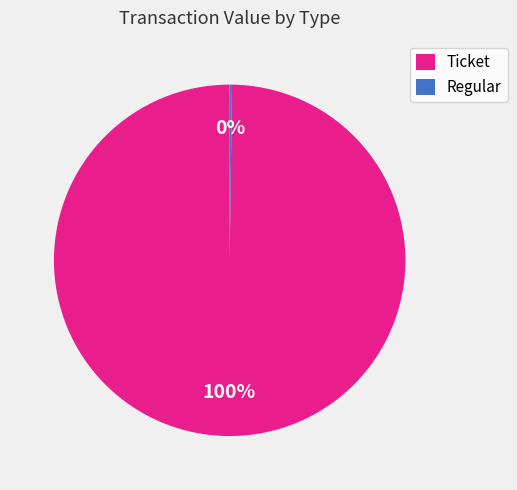

To the nearest percent, what percentage of the pie is Ticket?

100%